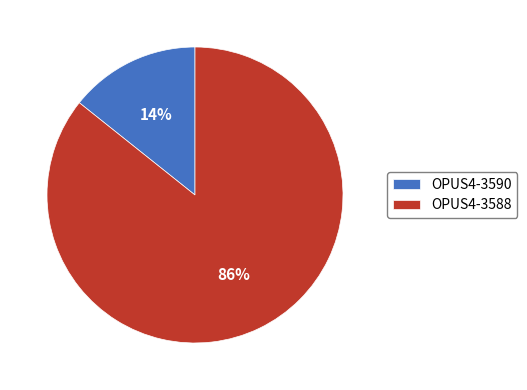

To the nearest percent, what is the combined percentage of OPUS4-3588 and OPUS4-3590?

100%